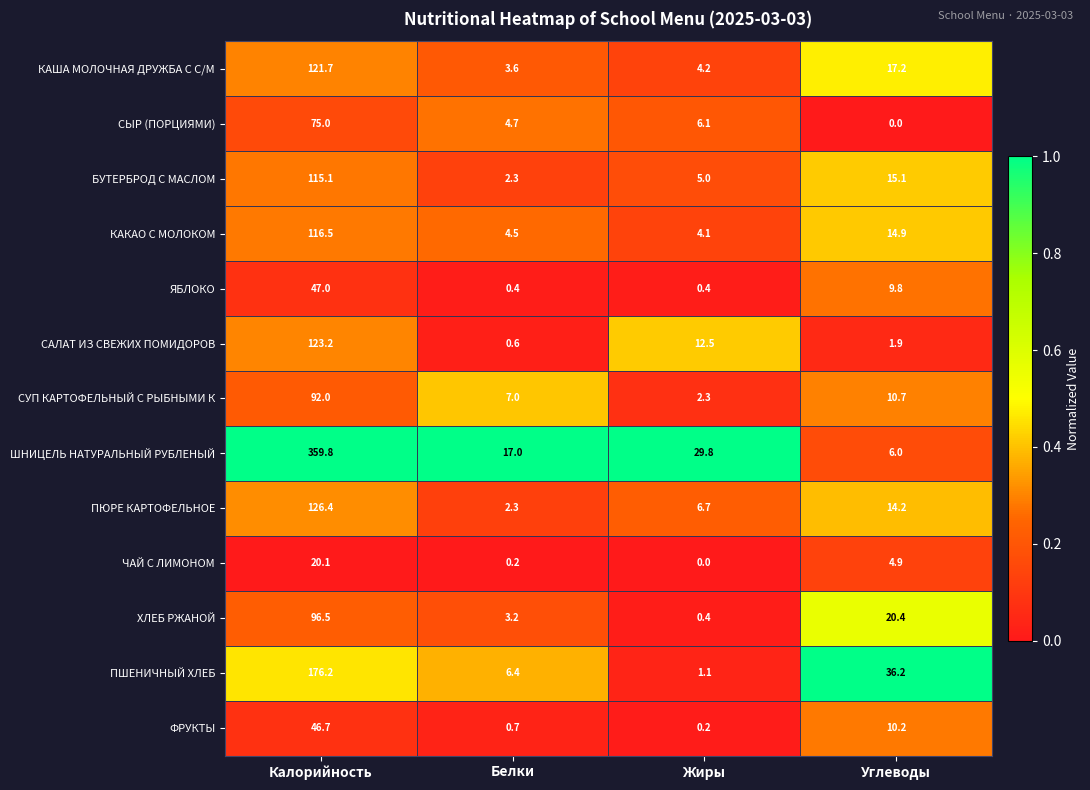

What value does the ПЮРЕ КАРТОФЕЛЬНОЕ series have at Калорийность?

126.4